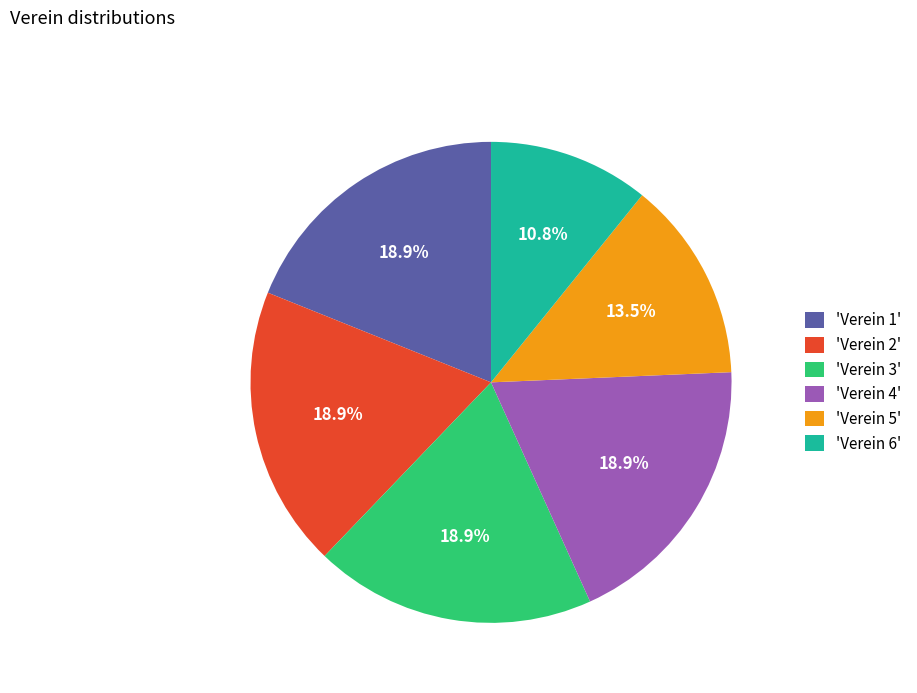

Between 'Verein 6' and 'Verein 2', which is larger?

'Verein 2'